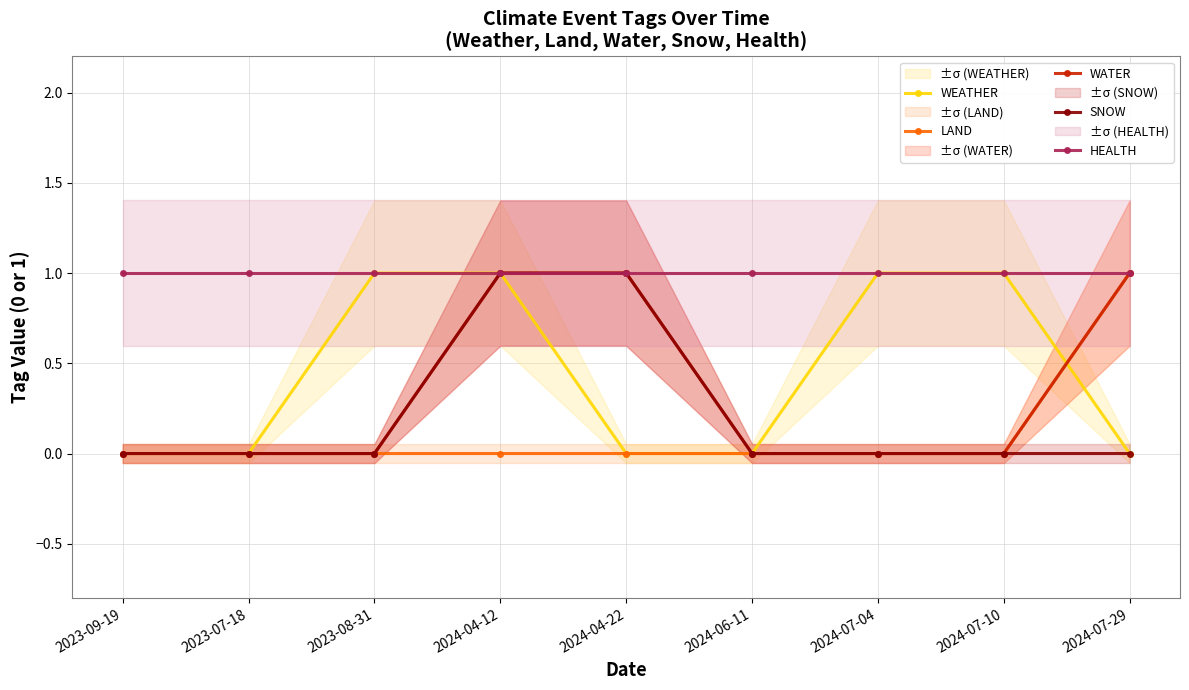

True or false: HEALTH has more than 1 points higher than both neighbors.

False